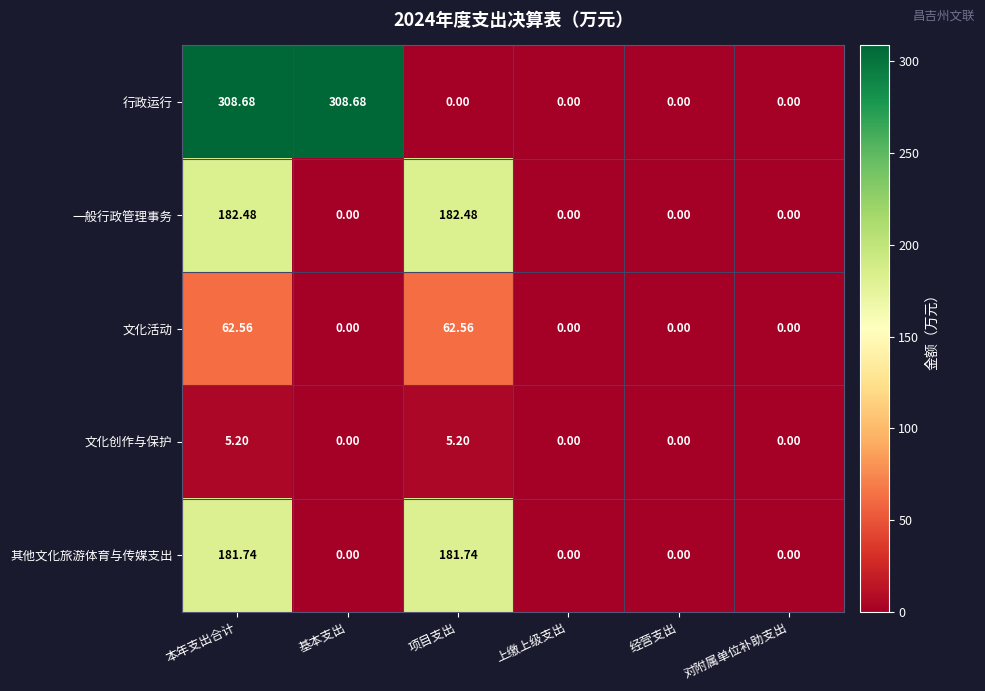

Rank the series at 本年支出合计 from lowest to highest value.

文化创作与保护, 文化活动, 其他文化旅游体育与传媒支出, 一般行政管理事务, 行政运行